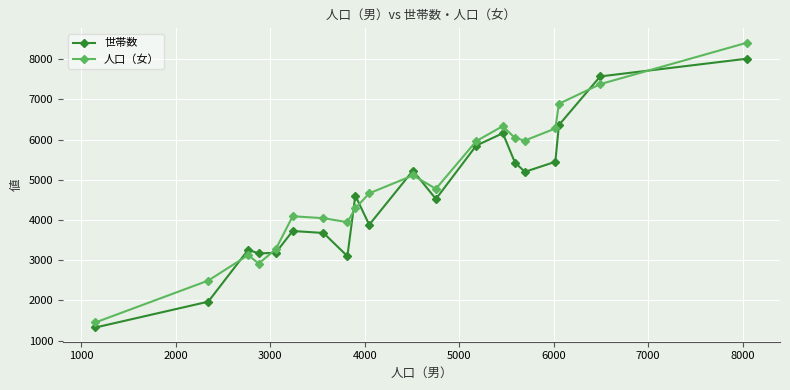

What is the sum of all 人口（女） values?

97434